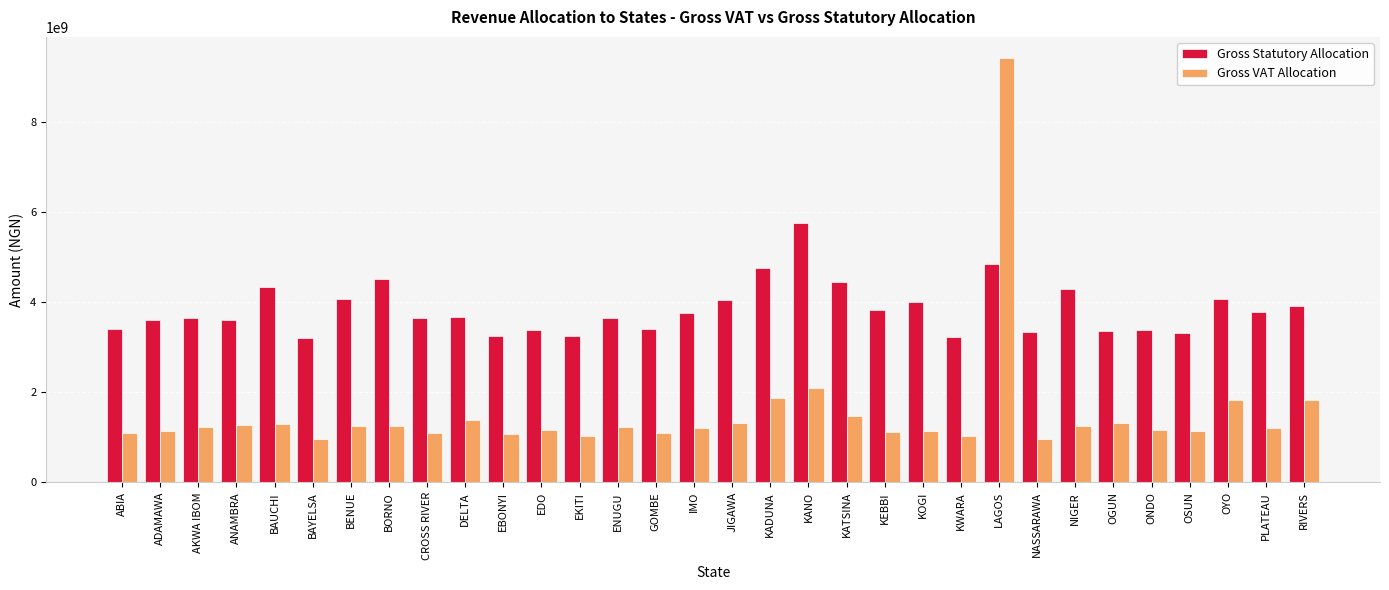

At which label does Gross Statutory Allocation reach its peak?

KANO